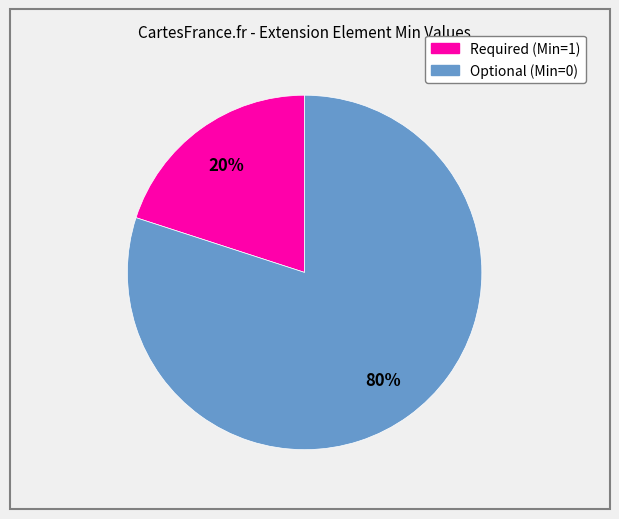

To the nearest percent, what is the average slice percentage?

50%